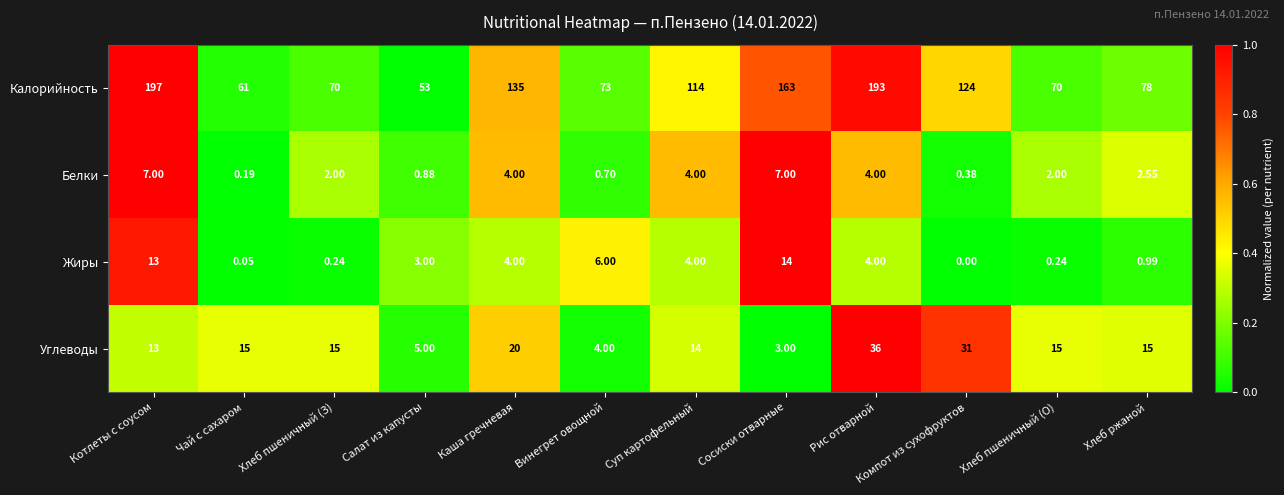

How many distinct data groups are displayed?

4